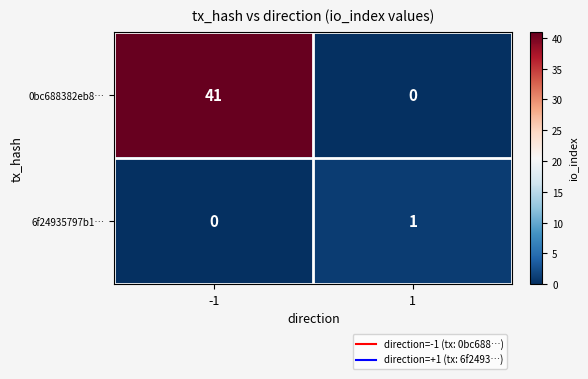

What is the difference between the 0bc688382eb8… values at -1 and 1?

41